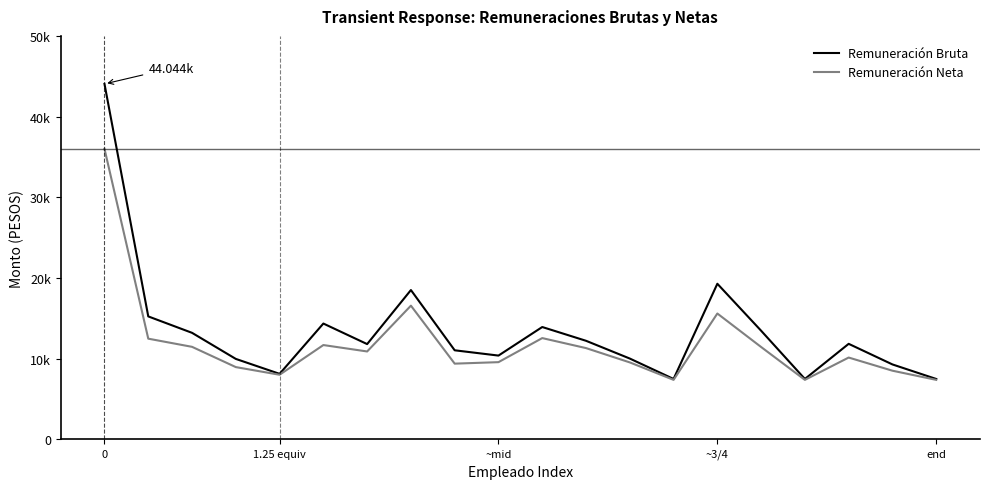

What are all the series names shown in the legend?

Remuneración Bruta, Remuneración Neta